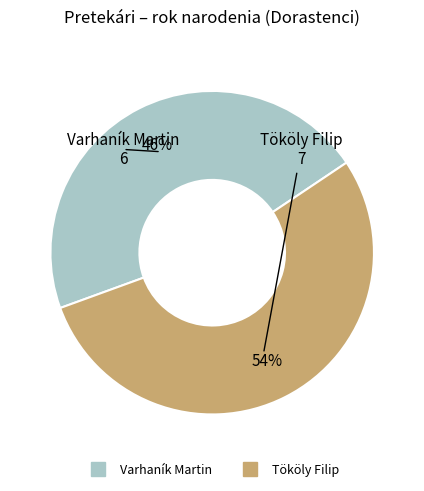

What percentage is the Tököly Filip slice, to the nearest percent?

54%